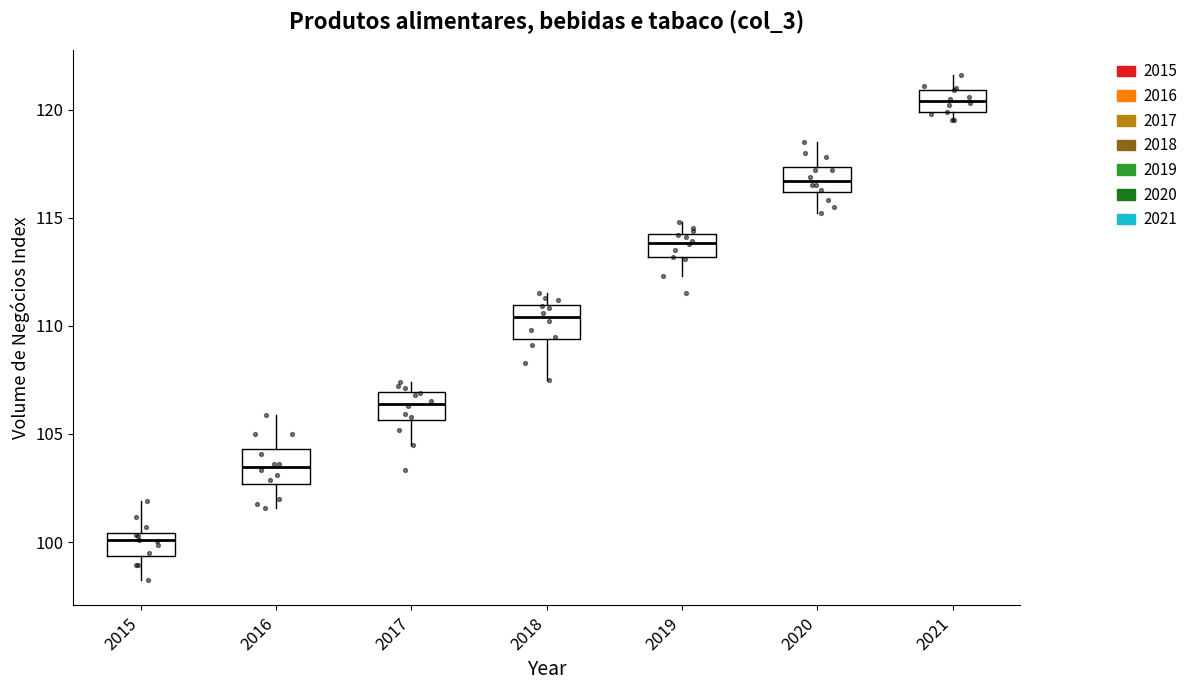

Reading left to right, transcribe this box plot: for each box, give where its median line is, the range the box spans, and where its two whiskers end, as read against the y-axis. The values are not printed on the chart, so give them approximately, as read against the axis.

2015: median 100.0, box 99.5 to 100.5, whiskers 98.0 to 102.0
2016: median 103.5, box 102.5 to 104.5, whiskers 101.5 to 106.0
2017: median 106.5, box 105.5 to 107.0, whiskers 104.5 to 107.5
2018: median 110.5, box 109.5 to 111.0, whiskers 107.5 to 111.5
2019: median 114.0, box 113.0 to 114.5, whiskers 112.5 to 115.0
2020: median 116.5, box 116.0 to 117.5, whiskers 115.0 to 118.5
2021: median 120.5, box 120.0 to 121.0, whiskers 119.5 to 121.5